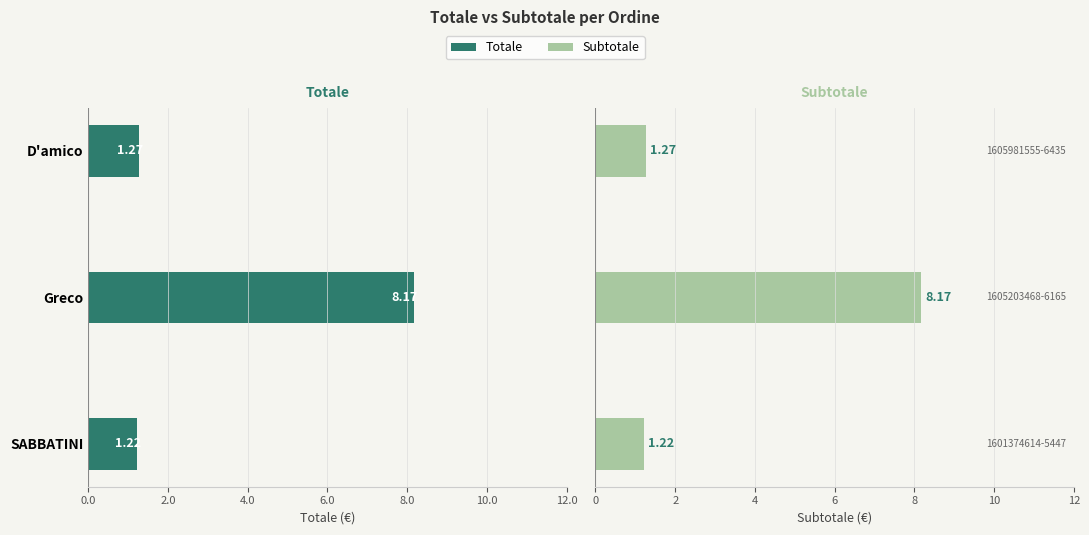

What are all the series names shown in the legend?

Totale, Subtotale